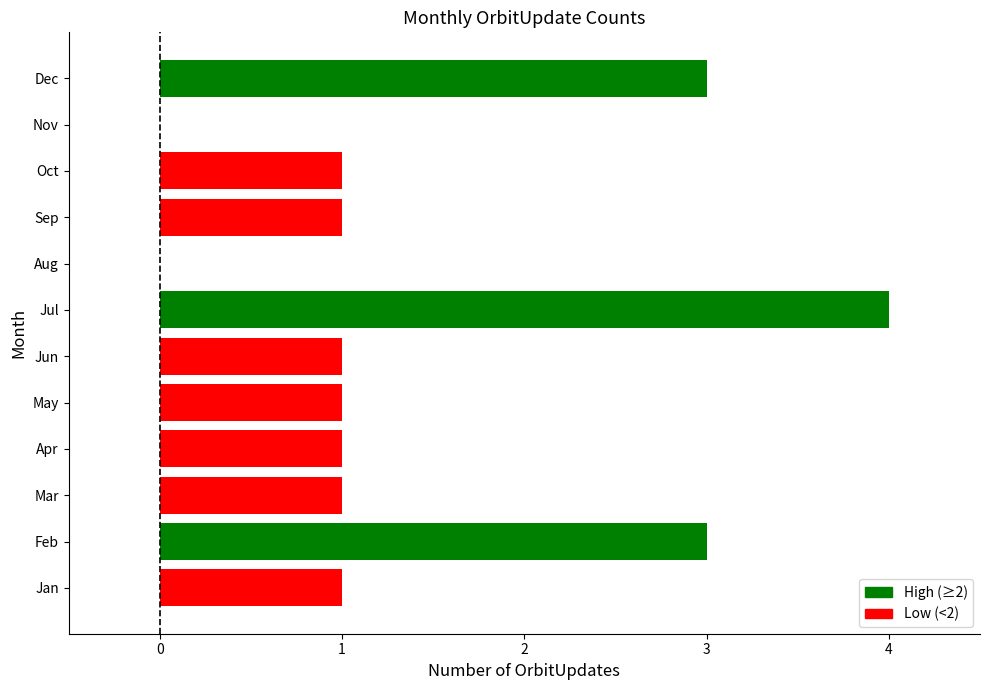

The value at Dec is 2. True or false?

False